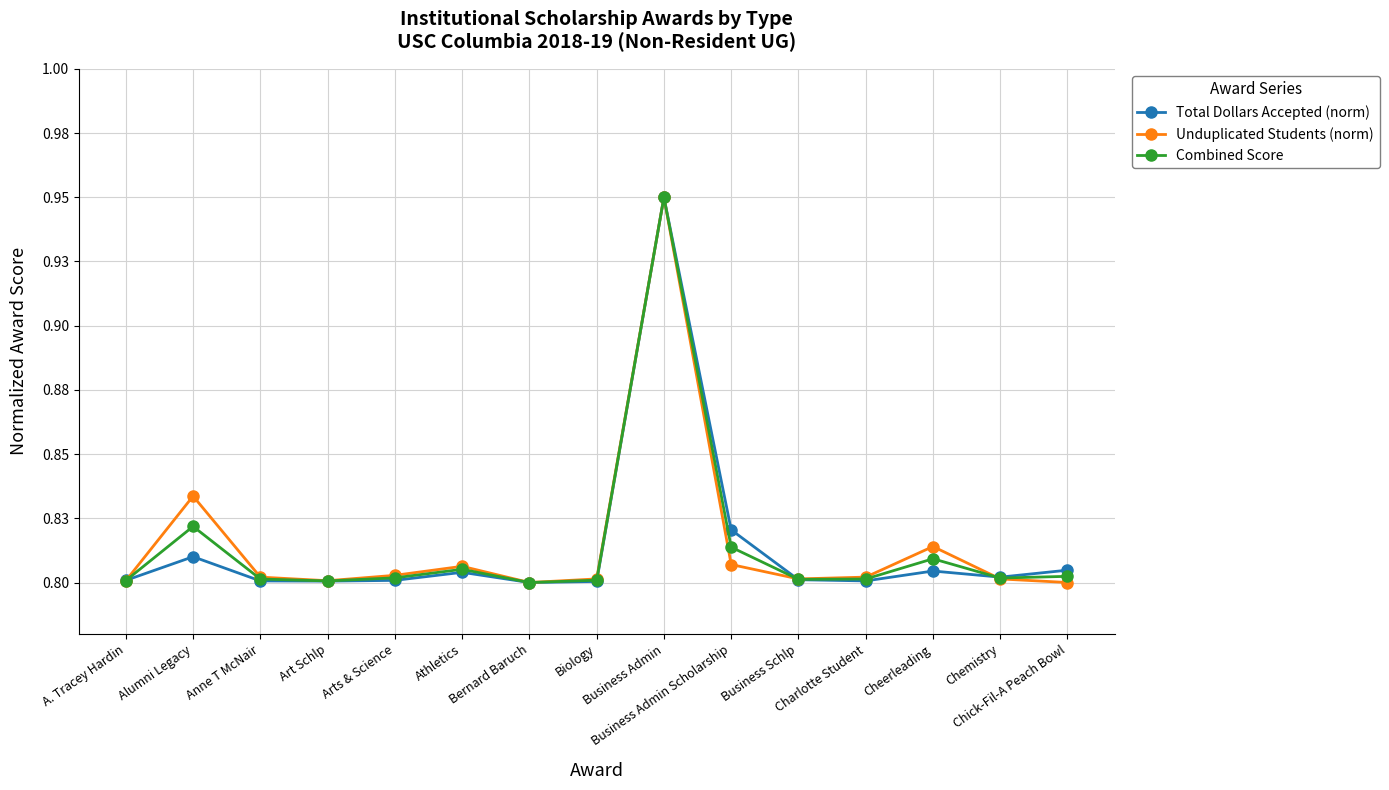

Does the chart have visible grid lines?

Yes